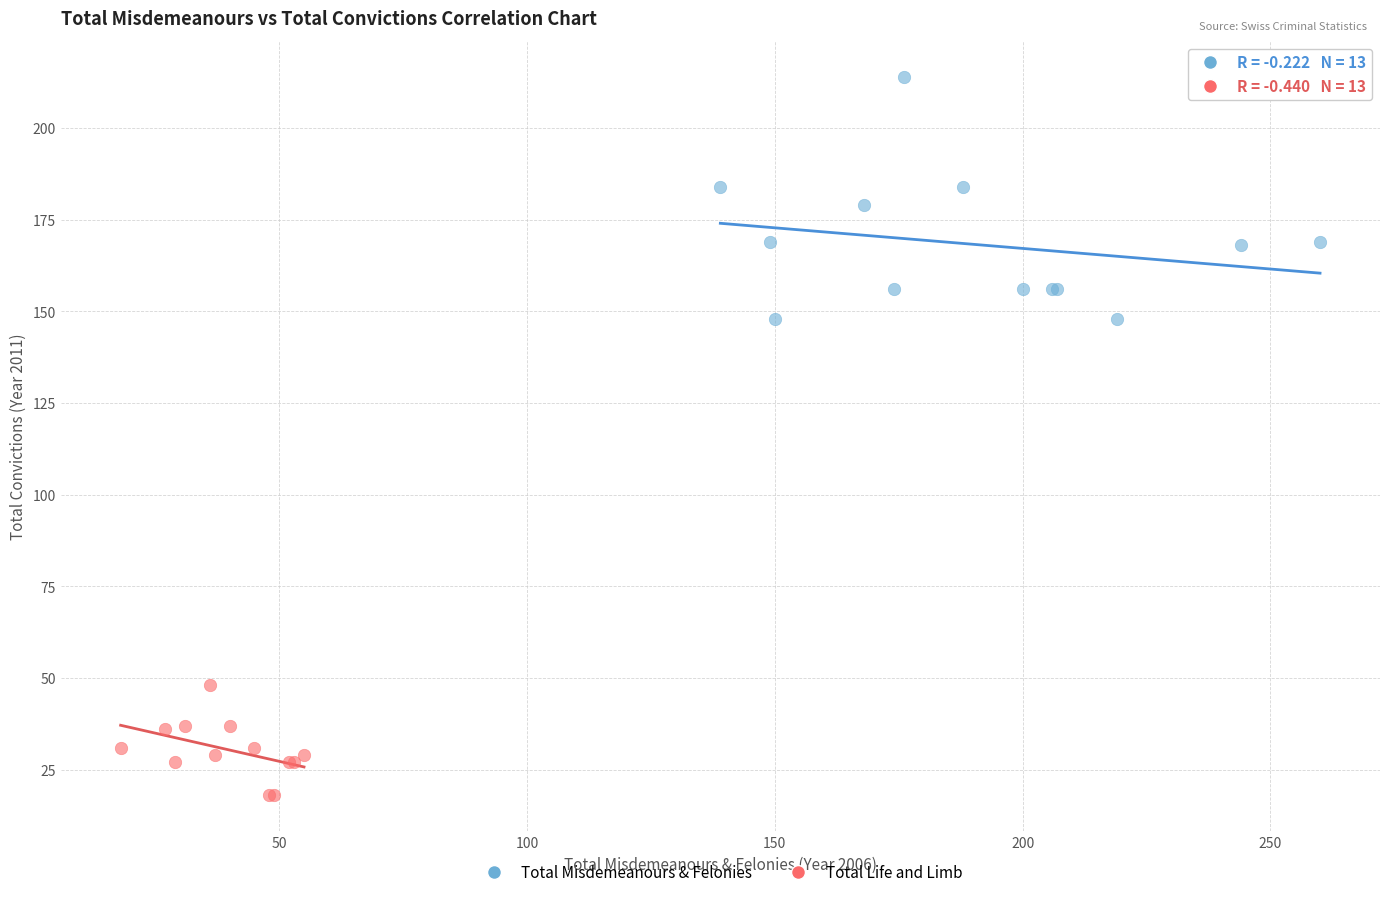

Which series contains the lowest Y value?

Total Life and Limb